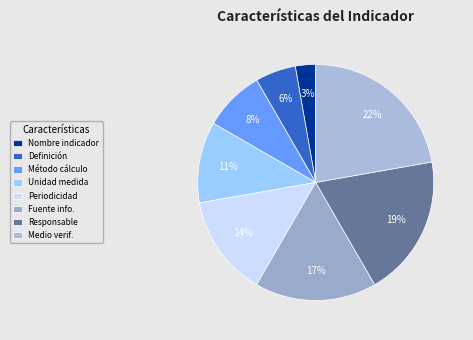

Is there a majority slice in this chart?

No